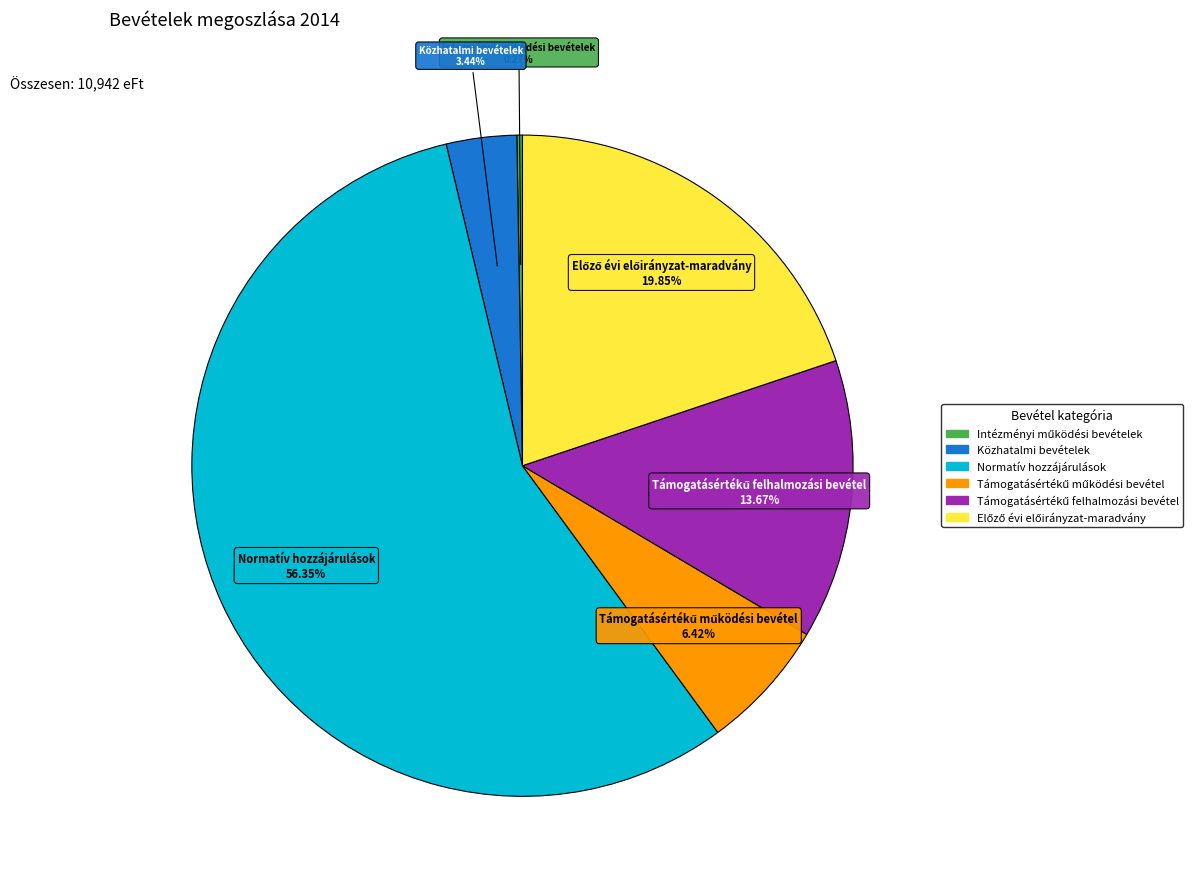

Which slice represents more than half of the pie?

Normatív hozzájárulások